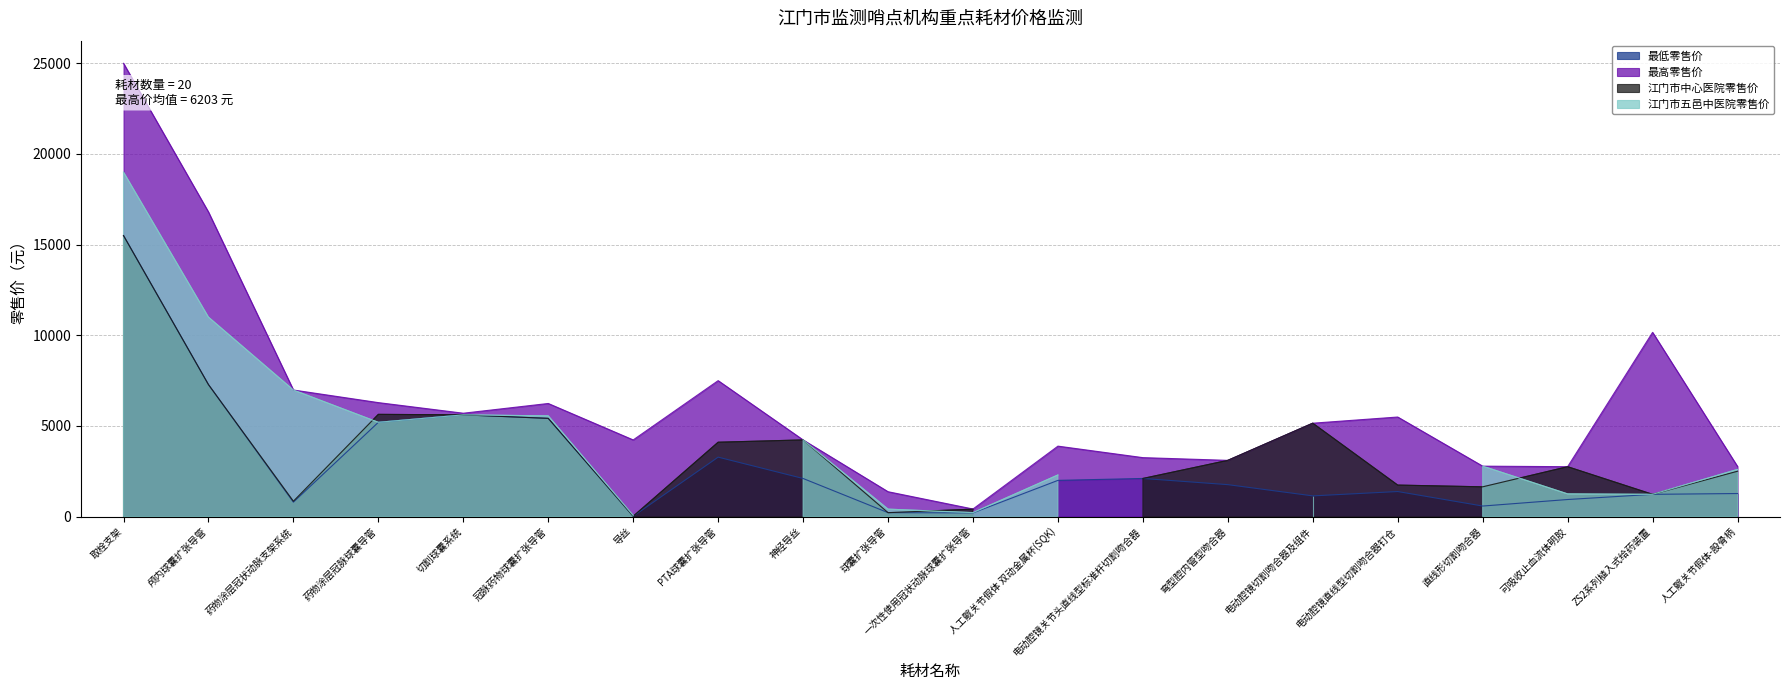

At which category is the sum across all series the highest?

取栓支架